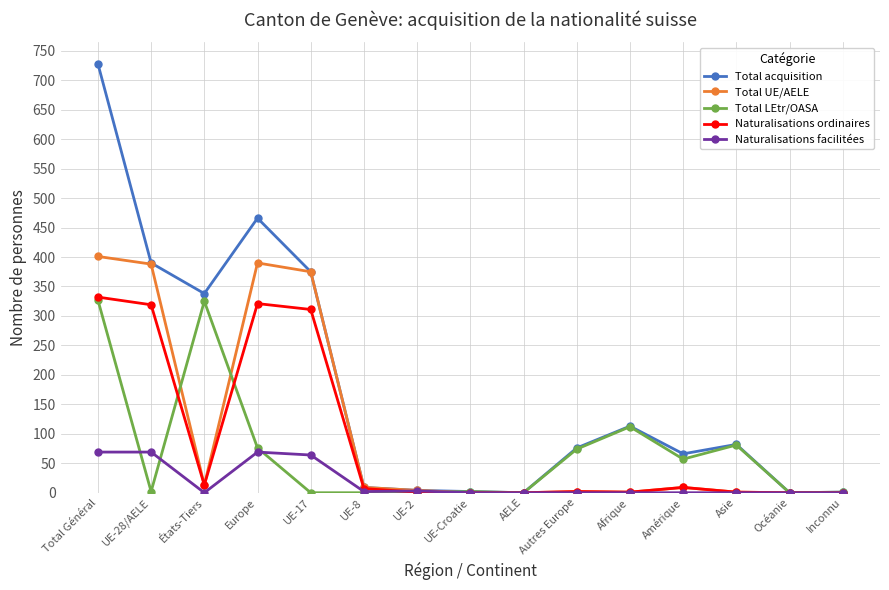

The Naturalisations facilitées series shows -36 at Océanie. True or false?

False